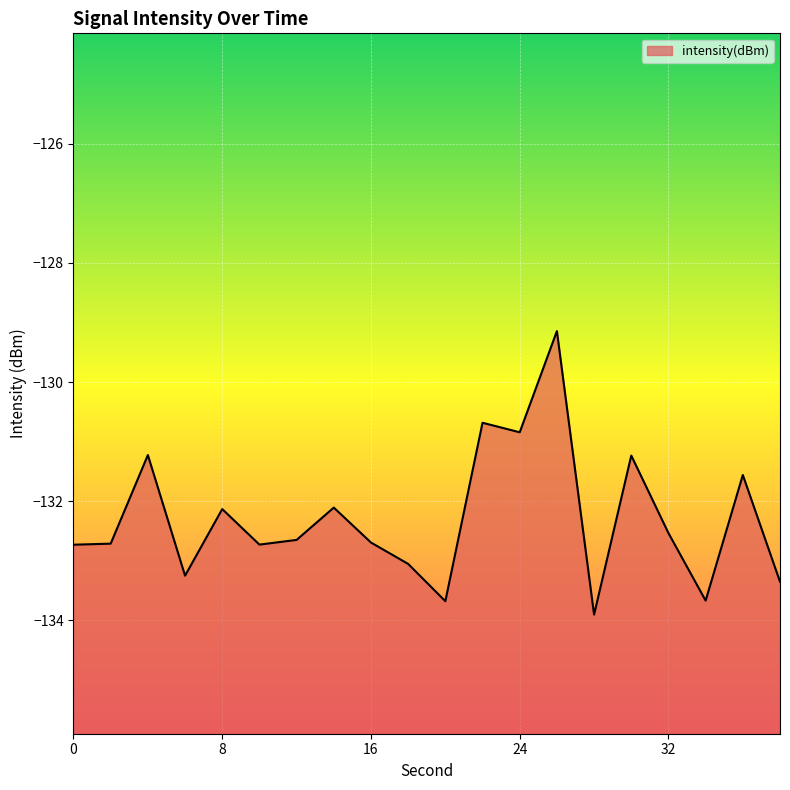

What is the change in value from 14 to 34?

-1.6